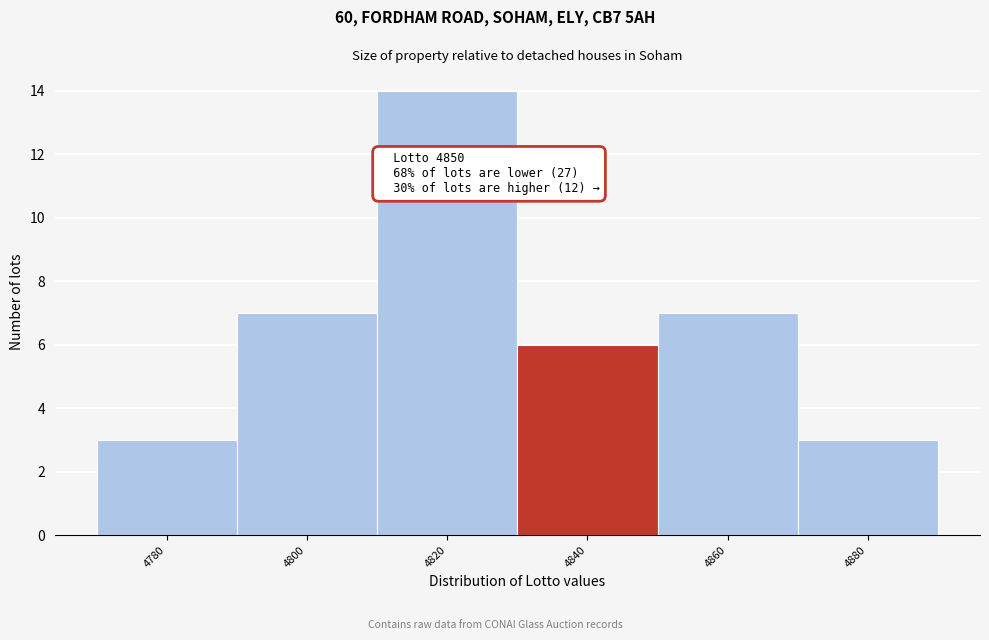

Reading left to right, list all the values displayed in this chart.

4780=3	4800=7	4820=14	4840=6	4860=7	4880=3